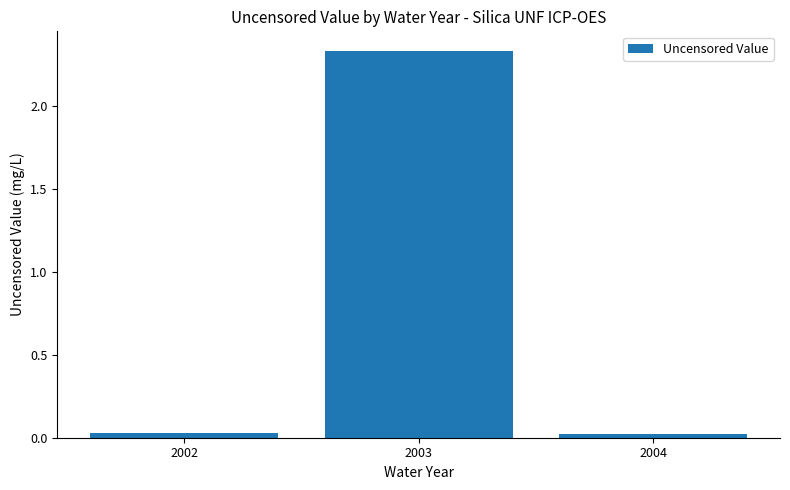

What is the average value?

0.8